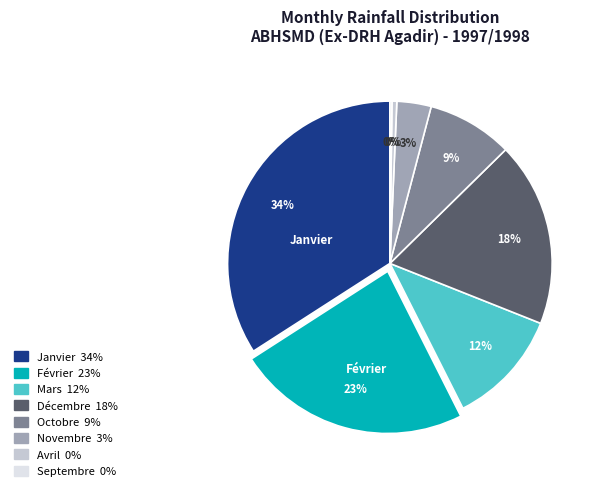

To the nearest percent, what is the difference between the largest and smallest slice percentages?

34%